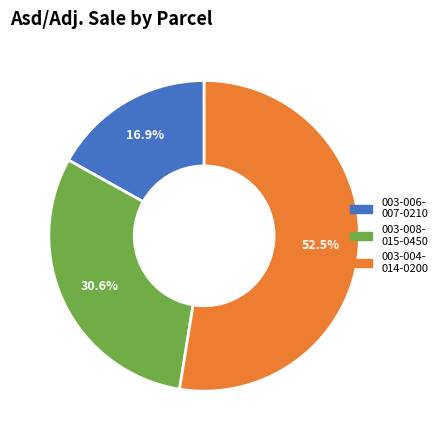

Does any single category account for the majority?

Yes